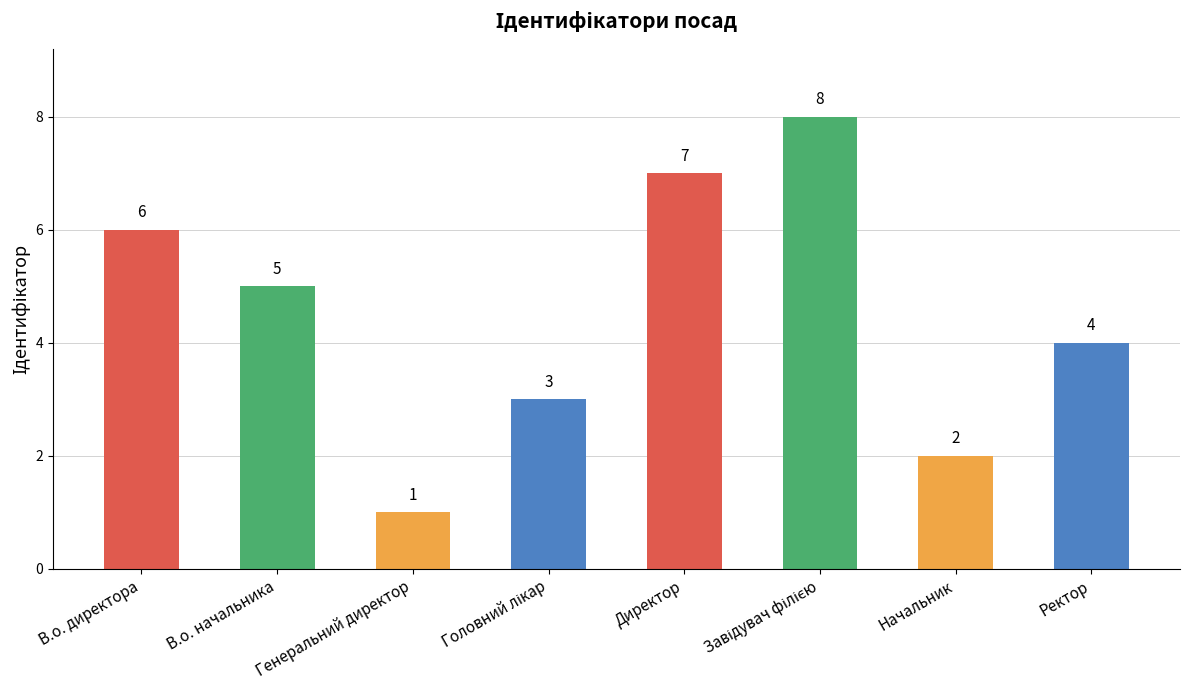

The value at Начальник is 1. True or false?

False